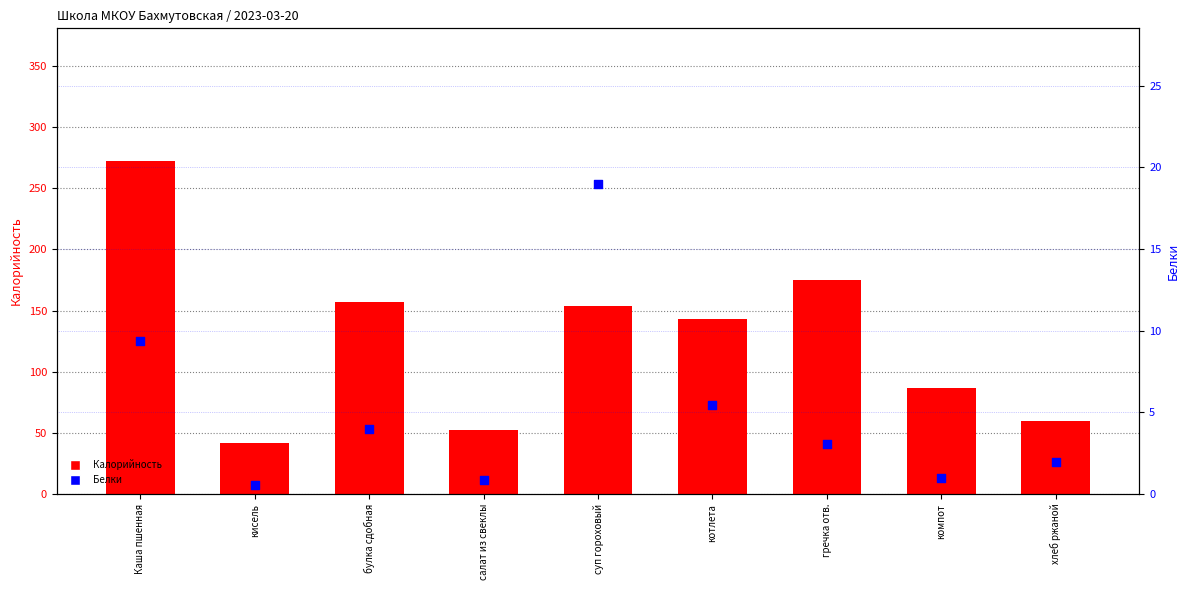

Which series reaches the minimum Y coordinate?

Белки